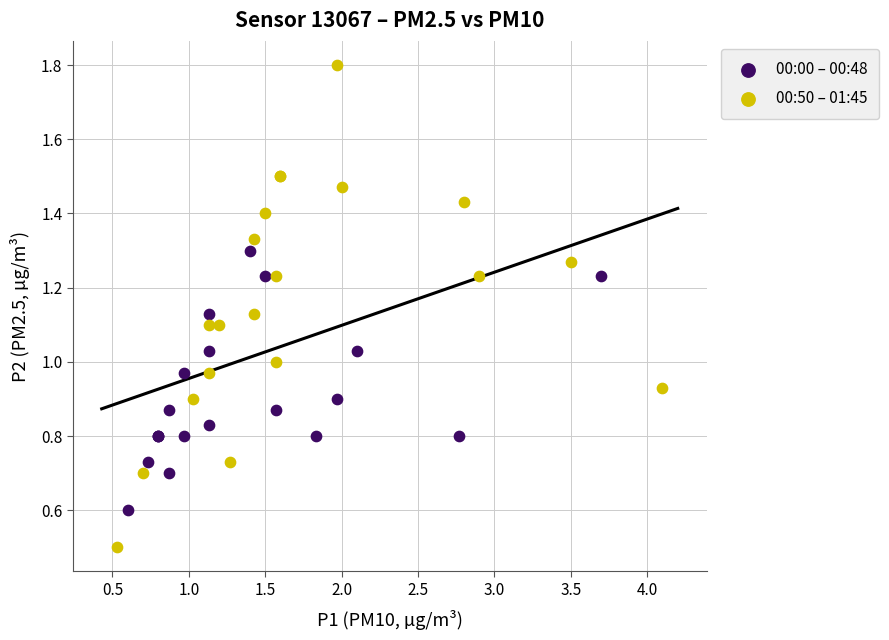

Which series has the widest spread of Y values?

00:50 – 01:45